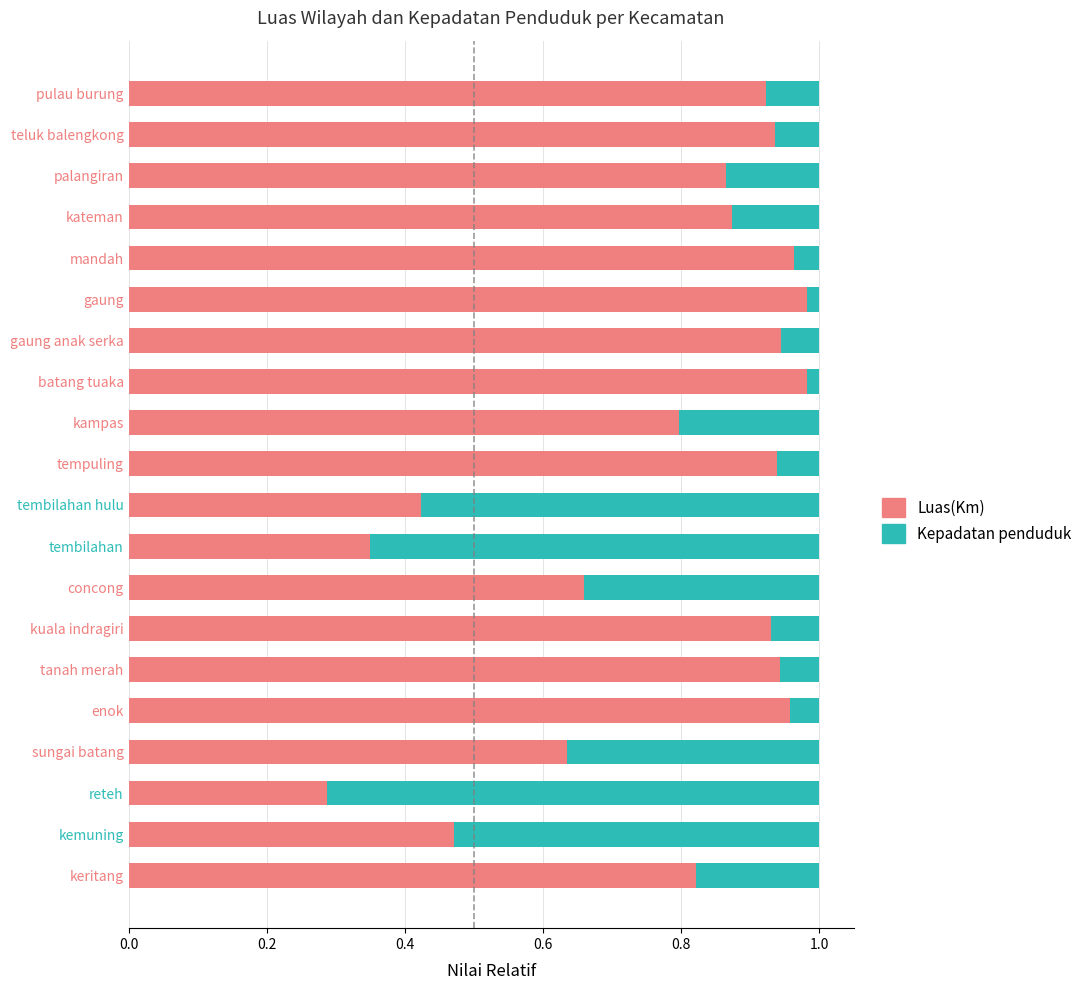

The value of Luas(Km) at kampas is 1.4. True or false?

False